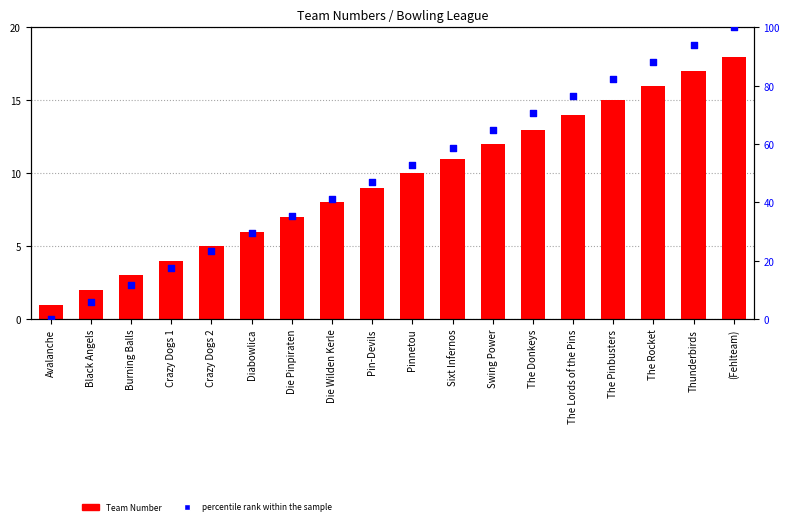

What are all the series names shown in the legend?

Team Number, percentile rank within the sample